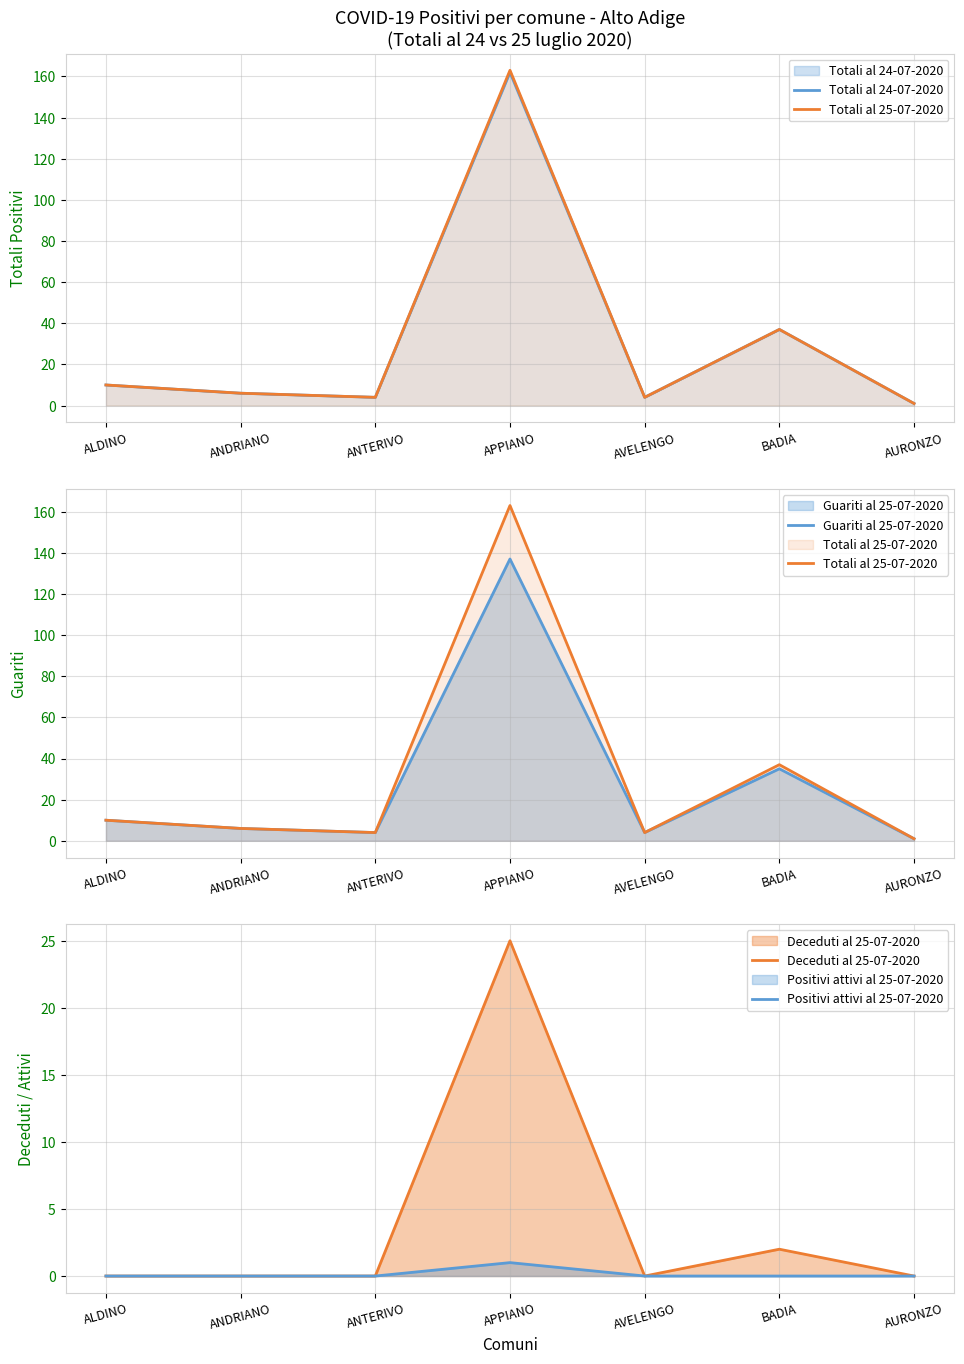

Rank the series by their maximum value, from lowest to highest.

Positivi attivi al 25-07-2020, Deceduti al 25-07-2020, Guariti al 25-07-2020, Totali al 24-07-2020, Totali al 25-07-2020